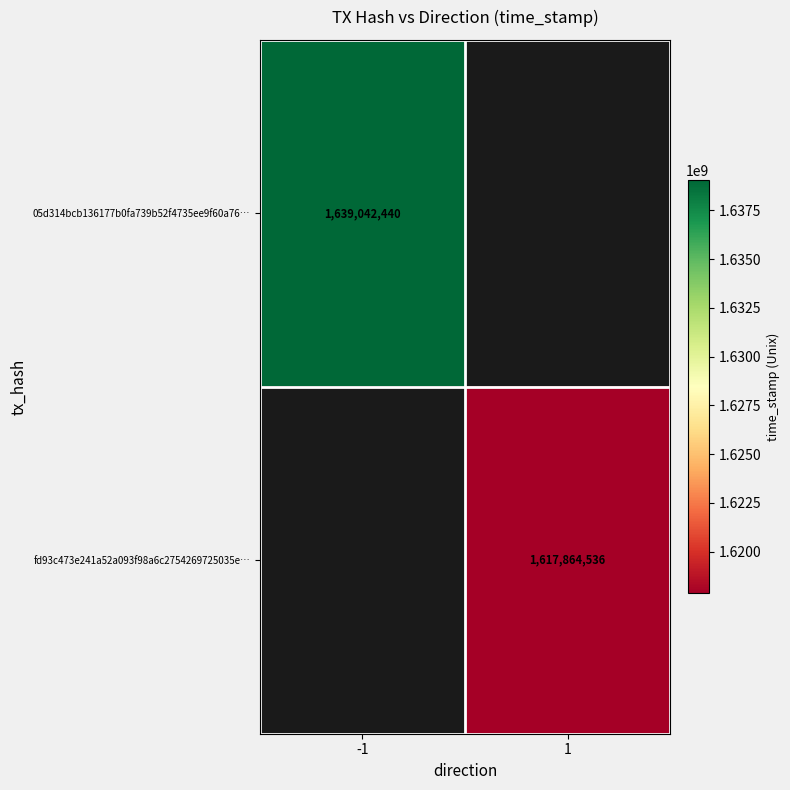

At which category does the chart reach its minimum across all series?

1